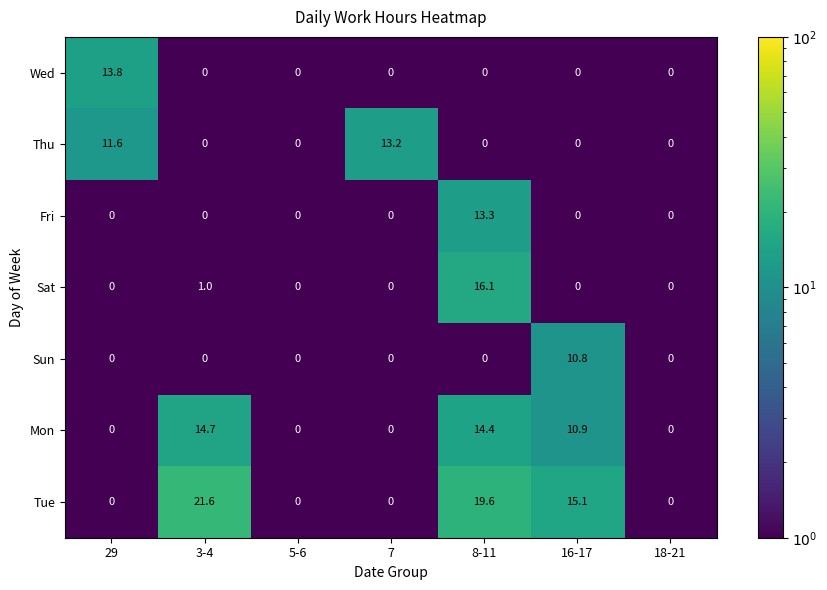

What is the difference between the maximum and minimum values in the Sun series?

10.8